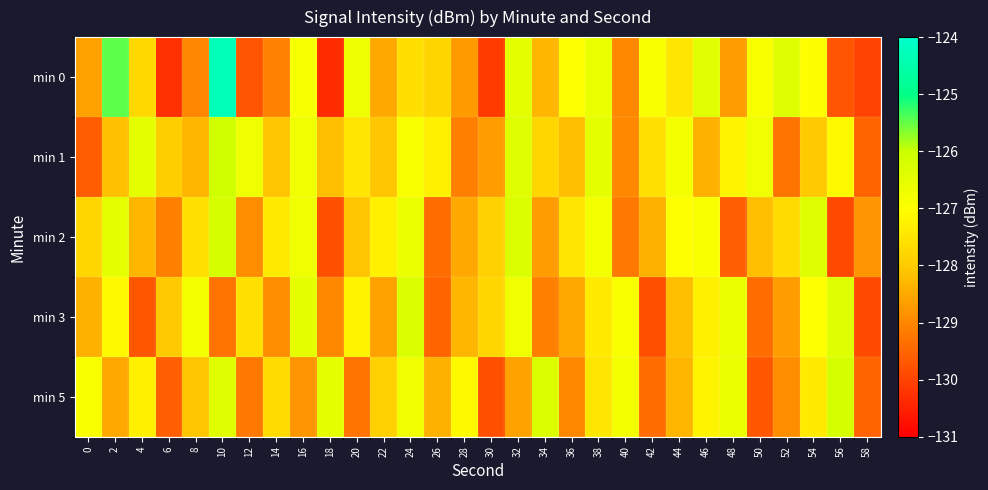

What is the maximum value shown in the chart?

-124.3